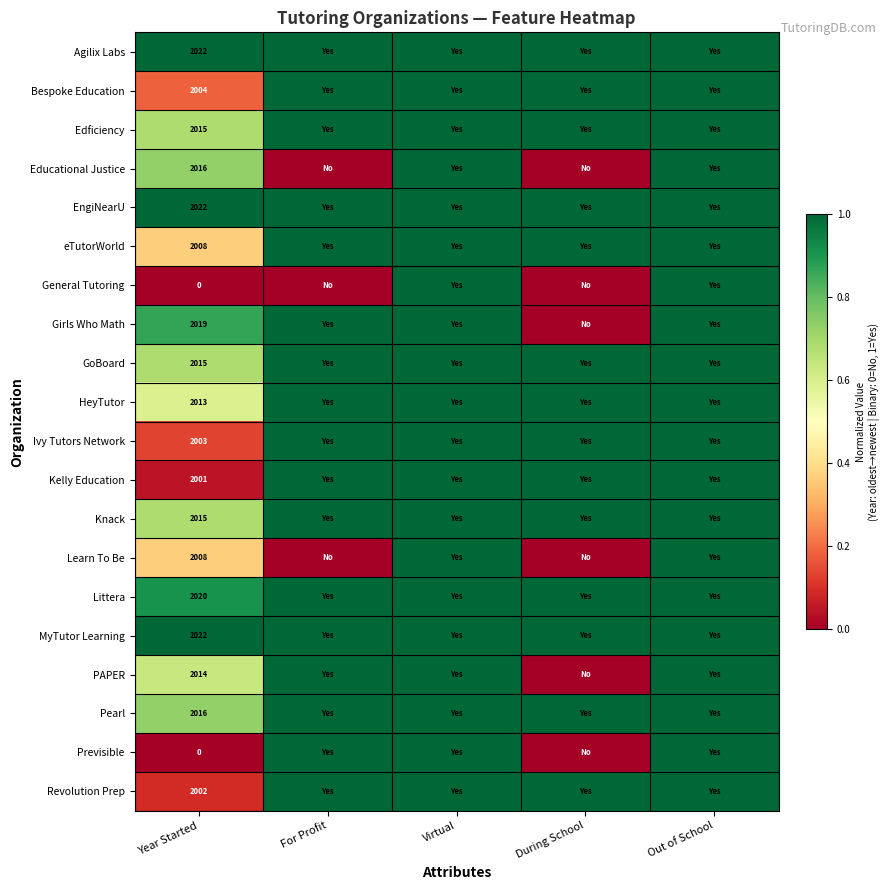

Which has a higher value, Year Started or During School?

Year Started